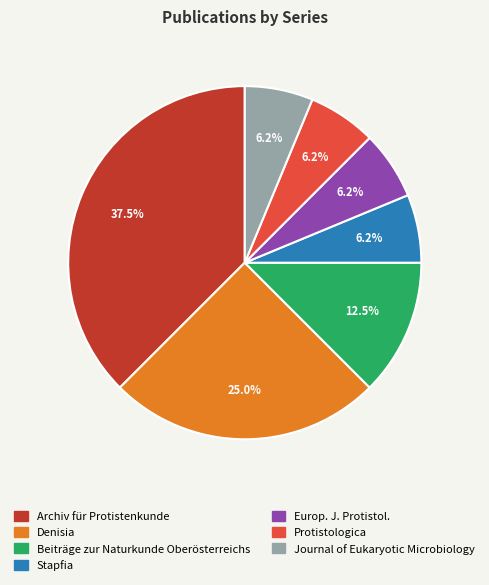

Does Europ. J. Protistol. account for over 50% of the chart?

No